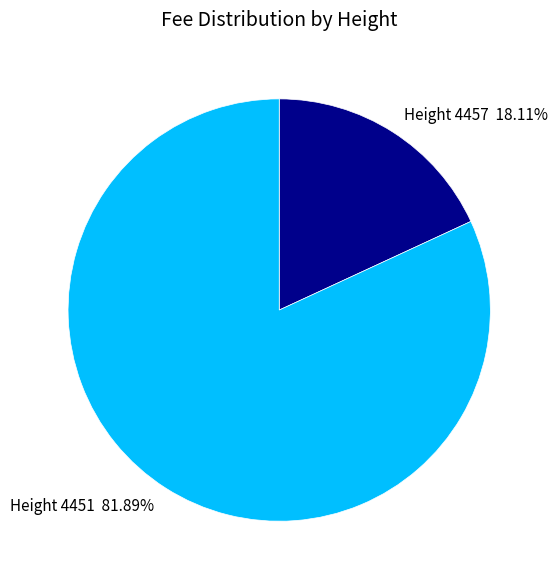

True or false: Height 4451 accounts for 82% of the total.

True